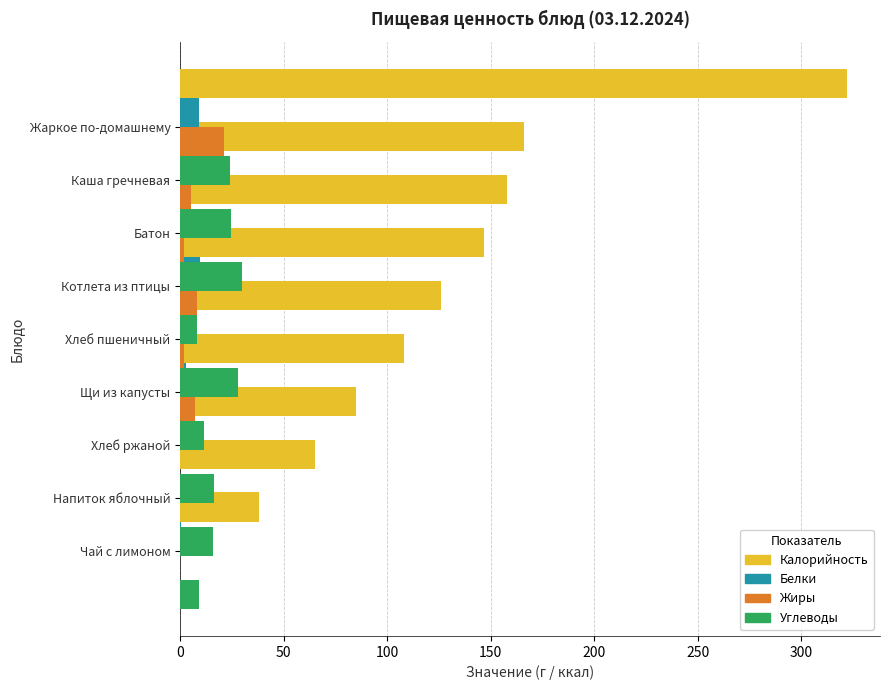

Reading left to right, transcribe all the data shown in this chart.

Калорийность: 38.0	65.0	85.0	108.0	126.0	147.0	158.0	166.0	322.0
Белки: 0.2	0.1	3.8	2.7	4.2	9.8	4.8	4.6	9.2
Жиры: 0.1	0.1	0.0	7.0	1.7	8.1	2.0	5.5	21.1
Углеводы: 9.2	15.8	16.2	11.6	28.1	8.1	30.0	24.8	23.9